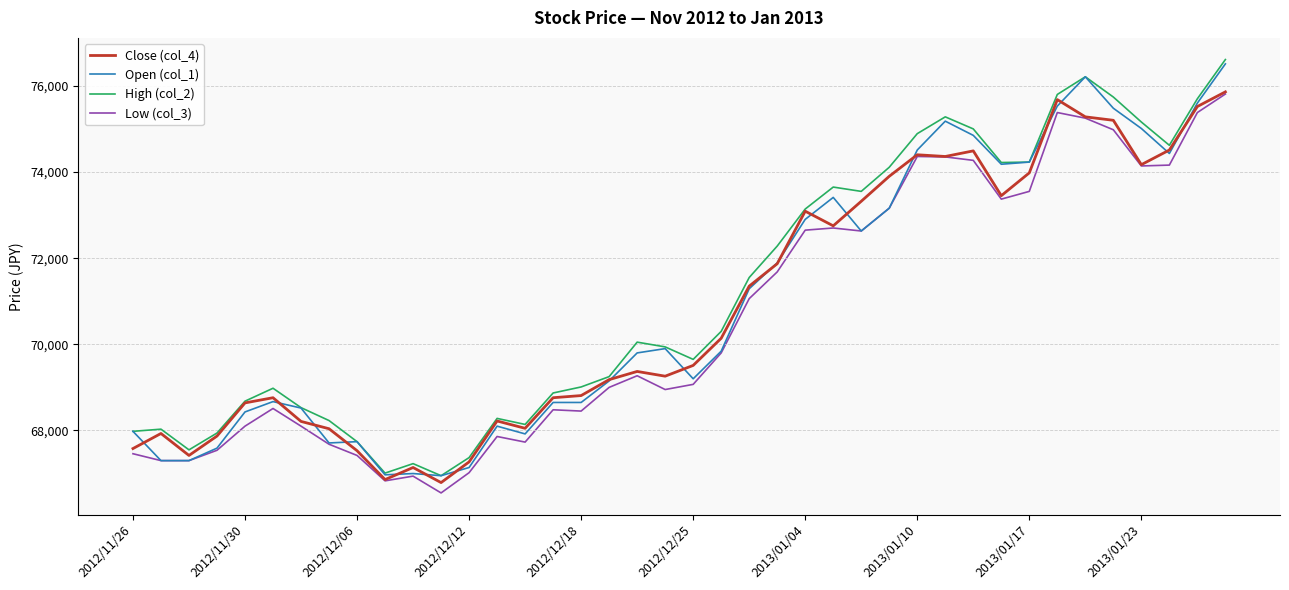

True or false: Open (col_1) has more than 0 interior local peaks.

True